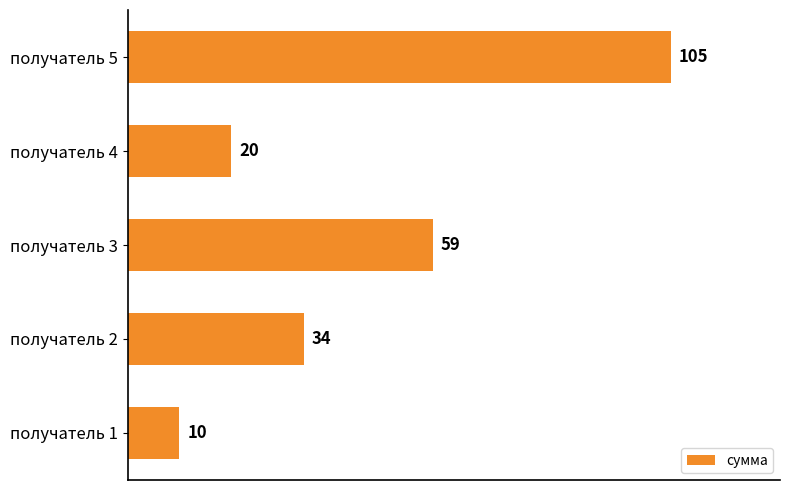

Which has a higher value, получатель 5 or получатель 3?

получатель 5